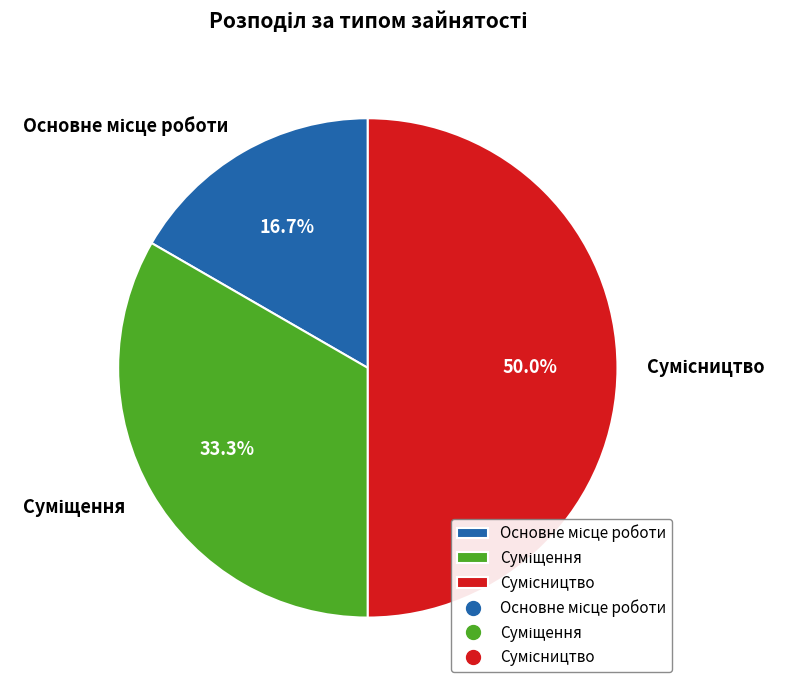

How many slices are in this pie chart?

3